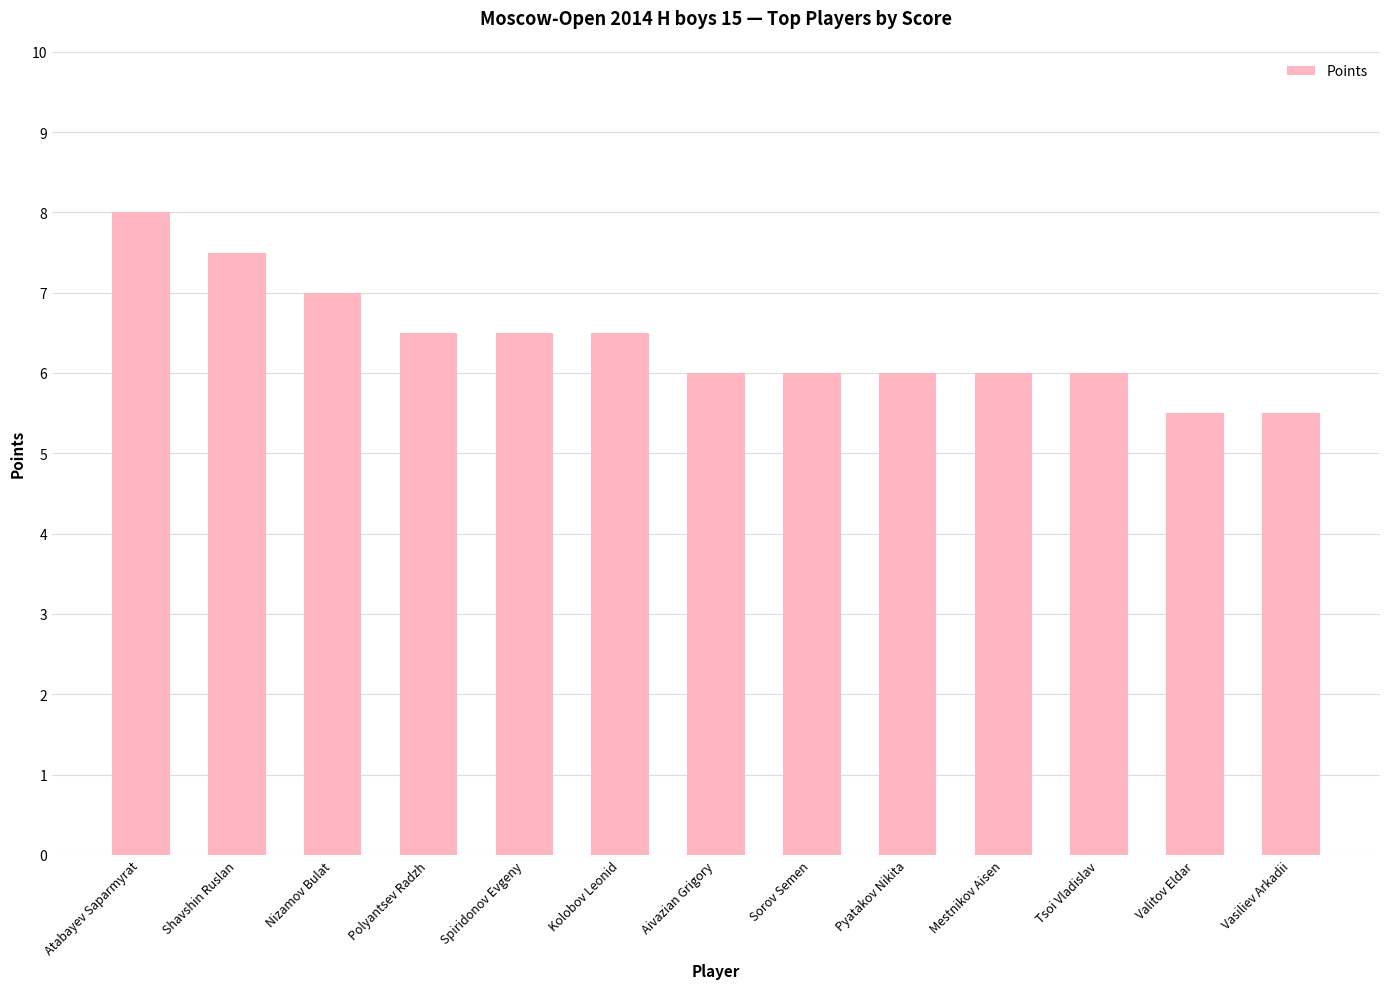

What position from the right is Valitov Eldar?

2